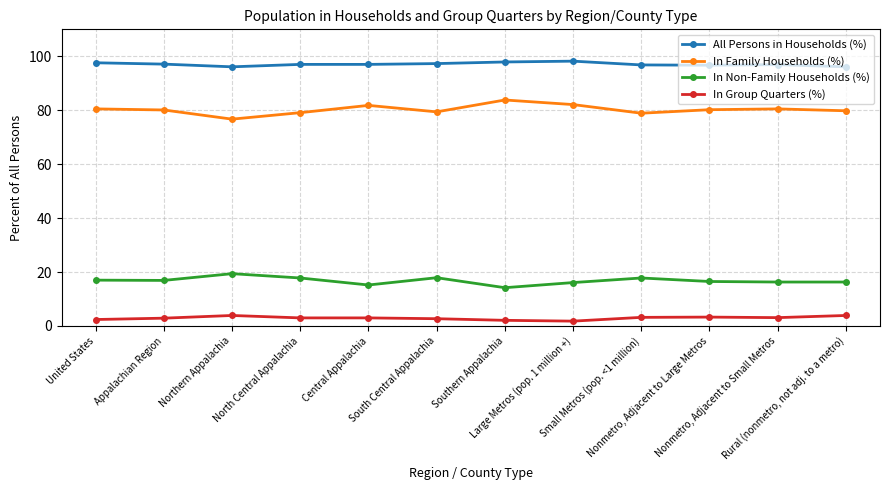

At Small Metros (pop. <1 million), list the series in order from smallest to largest.

In Group Quarters (%), In Non-Family Households (%), In Family Households (%), All Persons in Households (%)